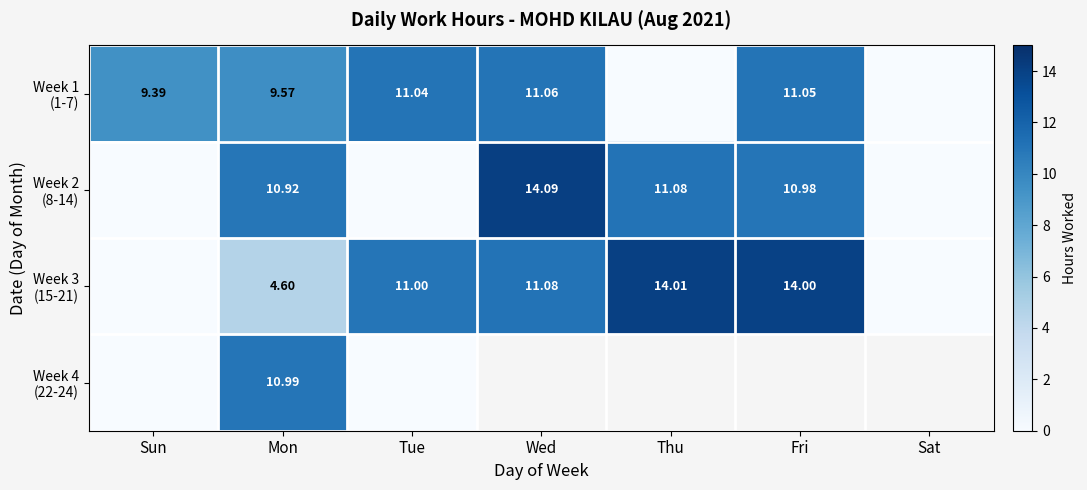

Which category has the lowest value in the Week 2 (8-14) series?

Sun